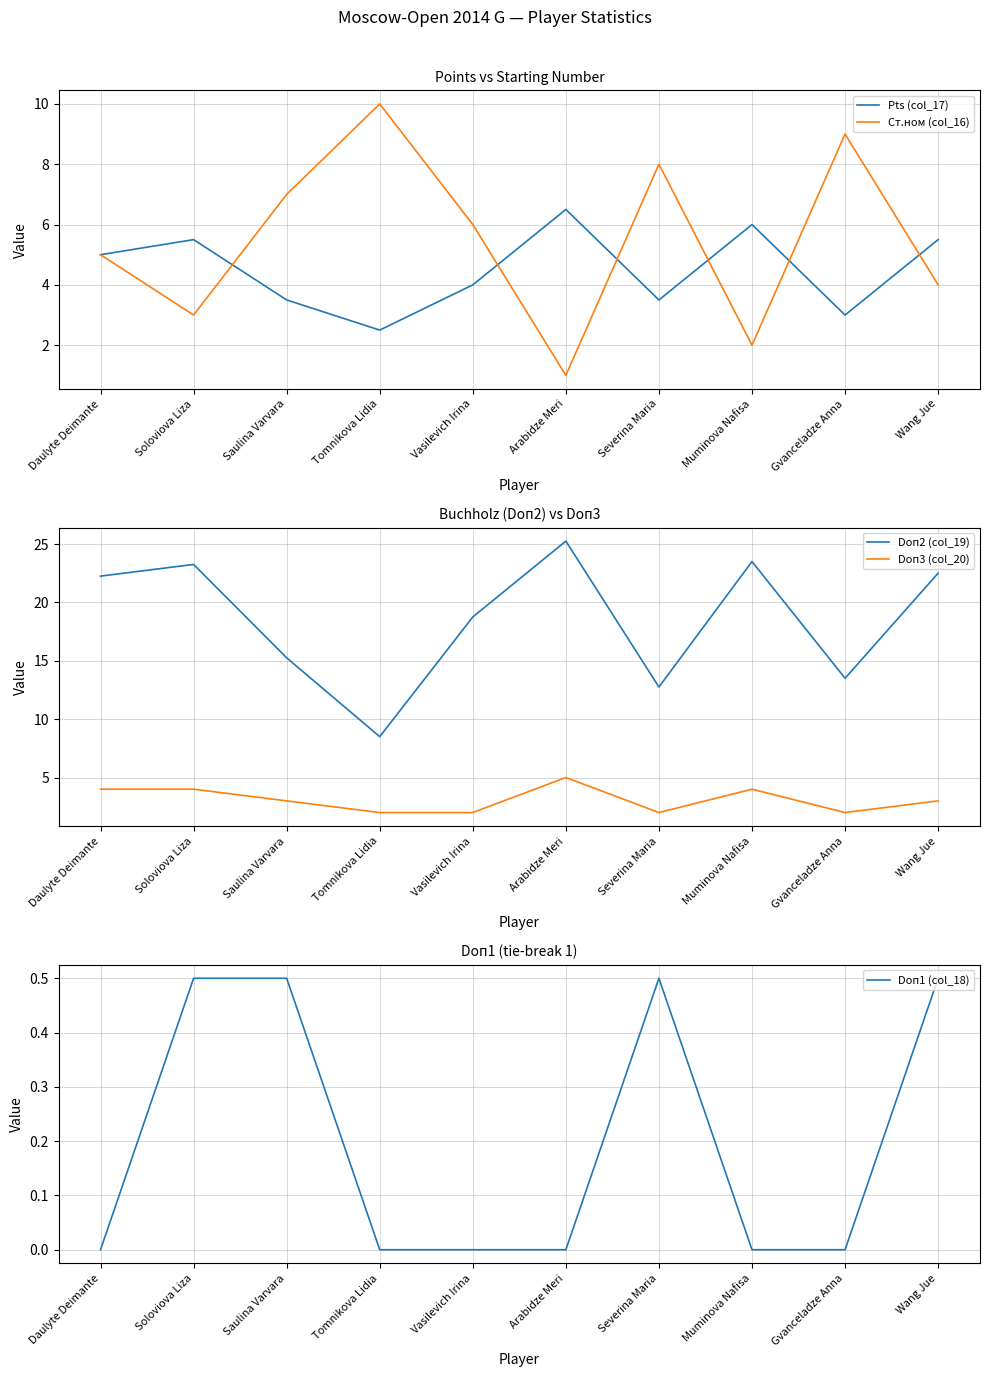

Count the number of data series in this chart.

5